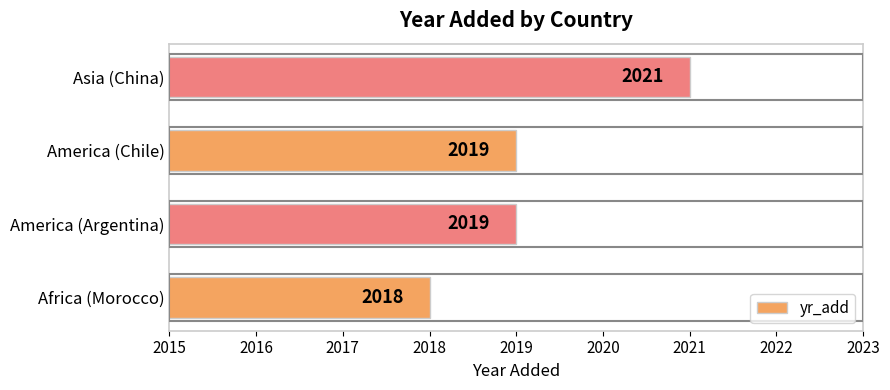

What is the maximum value shown in the chart?

2021